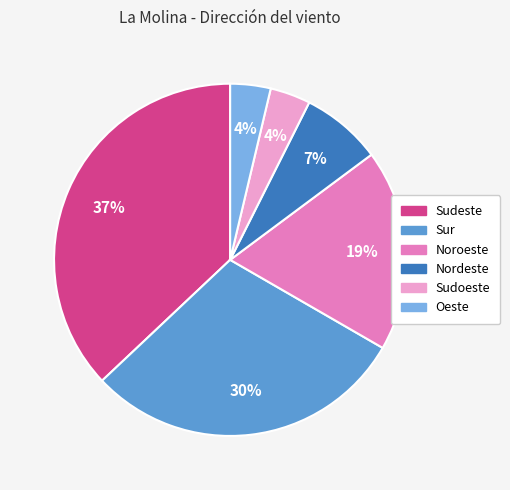

Is there any slice that represents more than half of the pie?

No